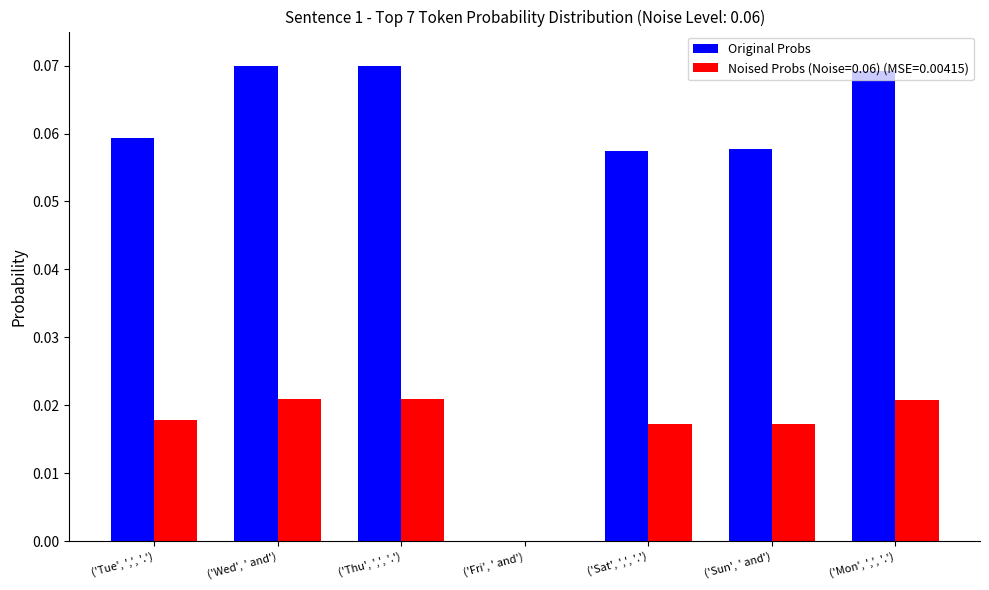

The value of Noised Probs (Noise=0.06) (MSE=0.00415) at ('Wed', ' and') is 0.0. True or false?

True